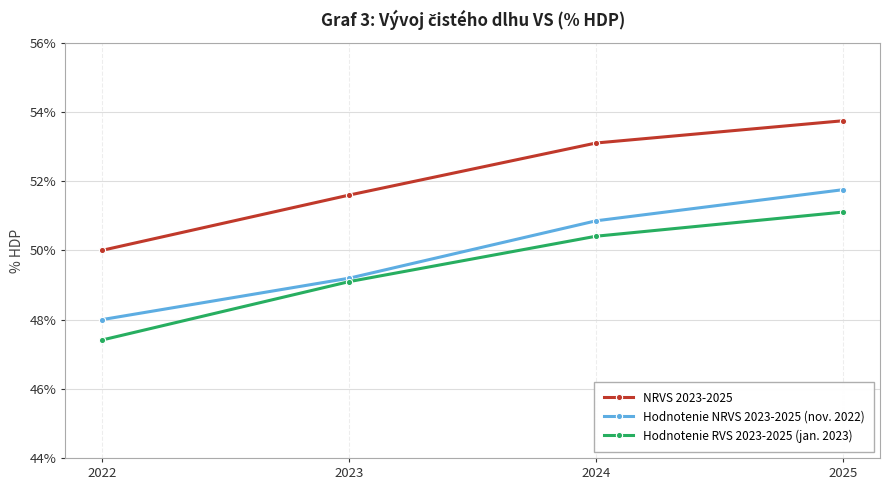

Reading left to right, list all the values displayed in this chart.

NRVS 2023-2025: 50.0	51.6	53.1	53.8
Hodnotenie NRVS 2023-2025 (nov. 2022): 48.0	49.2	50.9	51.8
Hodnotenie RVS 2023-2025 (jan. 2023): 47.4	49.1	50.4	51.1